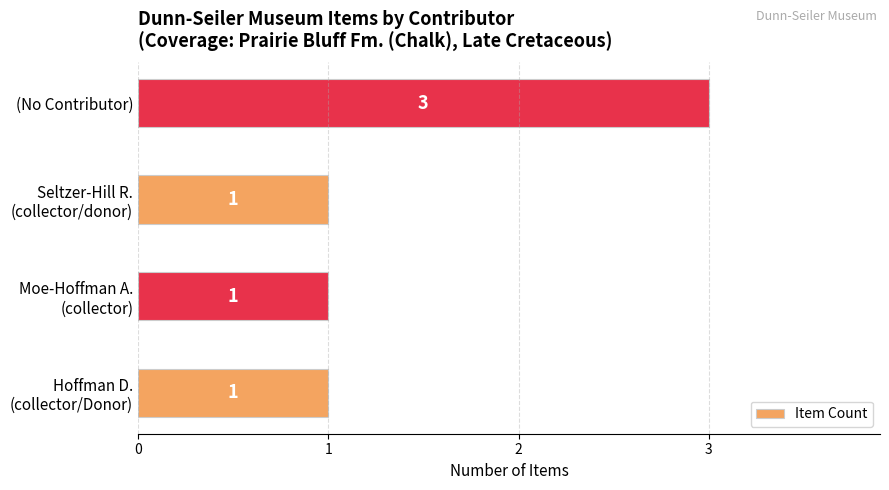

Reading bottom to top, extract all data points from this chart.

1	1	1	3